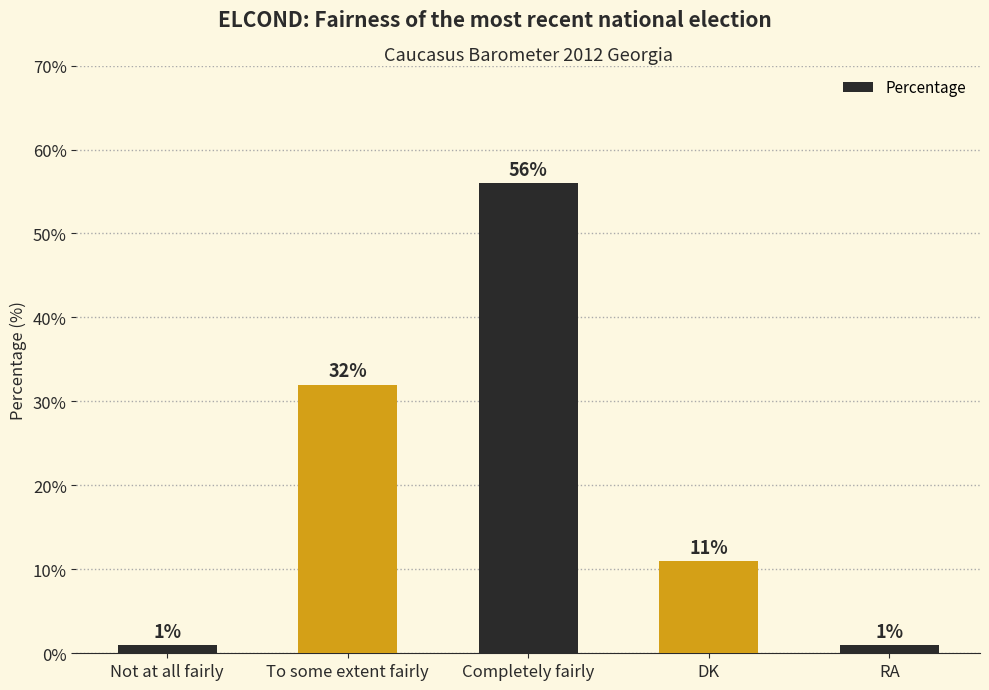

What is the ratio of the value at Completely fairly to the value at RA?

56.0